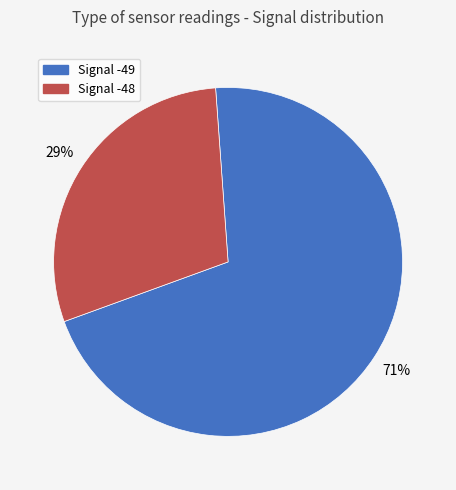

To the nearest percent, what is the average slice percentage?

50%